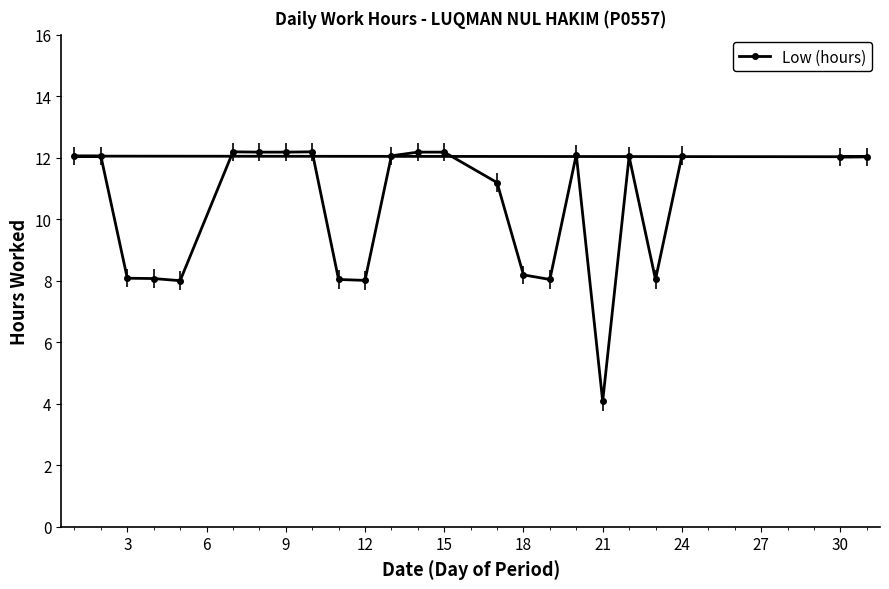

True or false: the data shows 7.0 at 13.

False